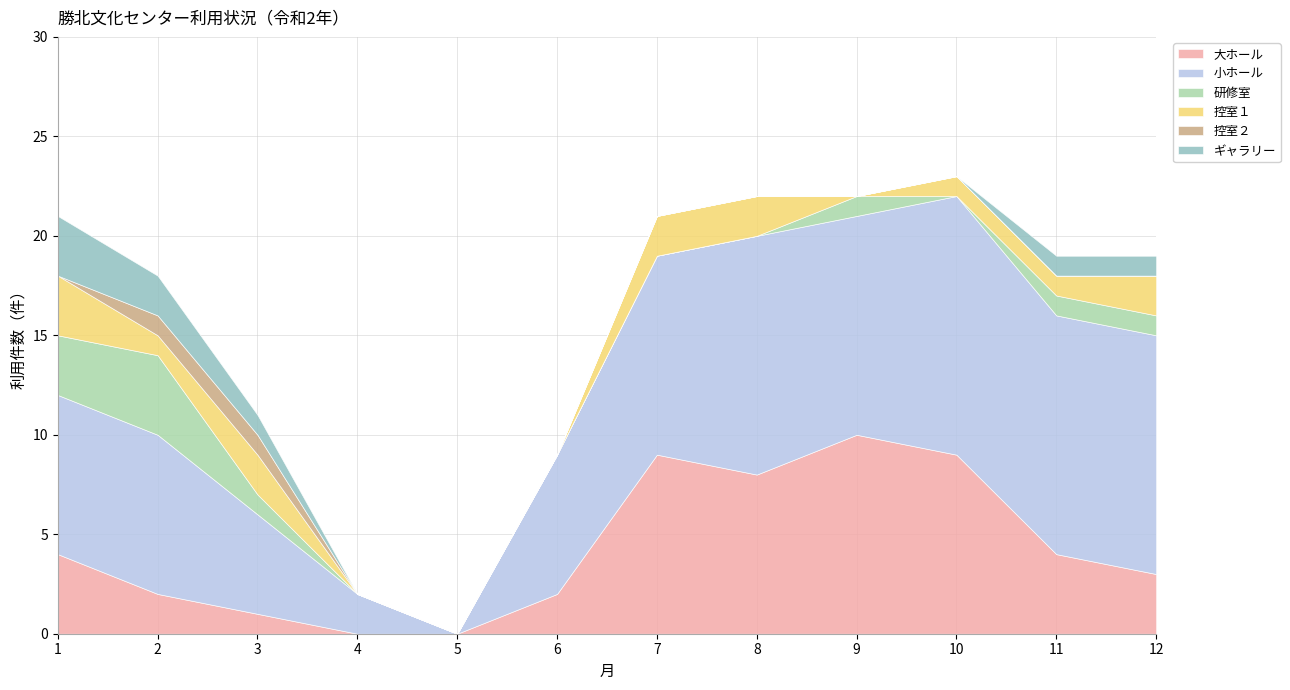

What is the difference between the maximum and minimum values in the ギャラリー series?

3